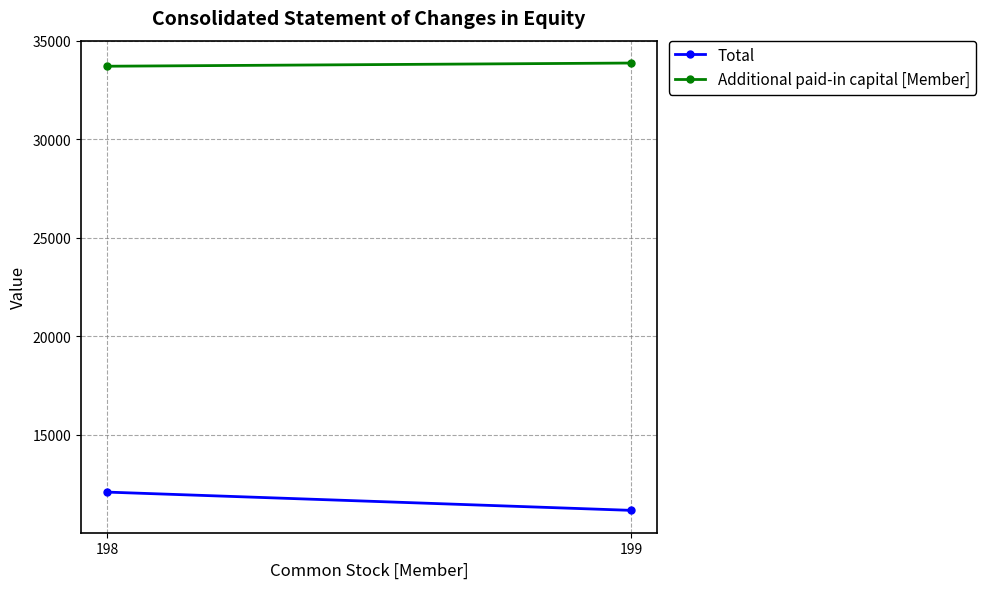

What is the total value across all series at 199?

45047